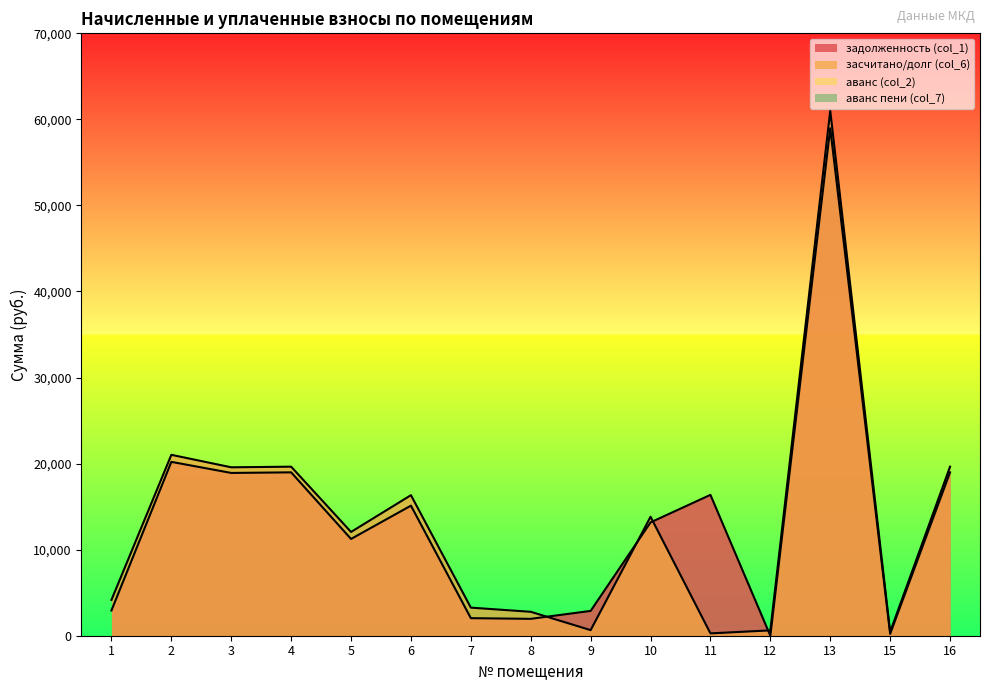

What is the difference between the задолженность (col_1) values at 3 and 13?

40048.6